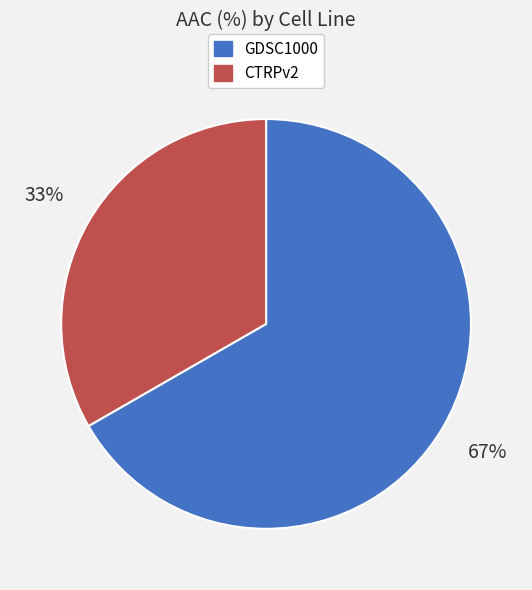

Between CTRPv2 and GDSC1000, which is larger?

GDSC1000